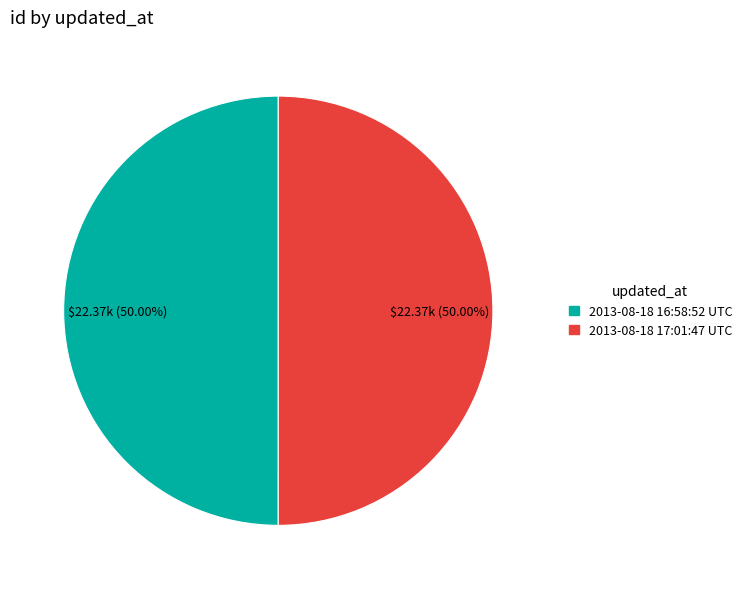

Count the number of slices in the pie.

2